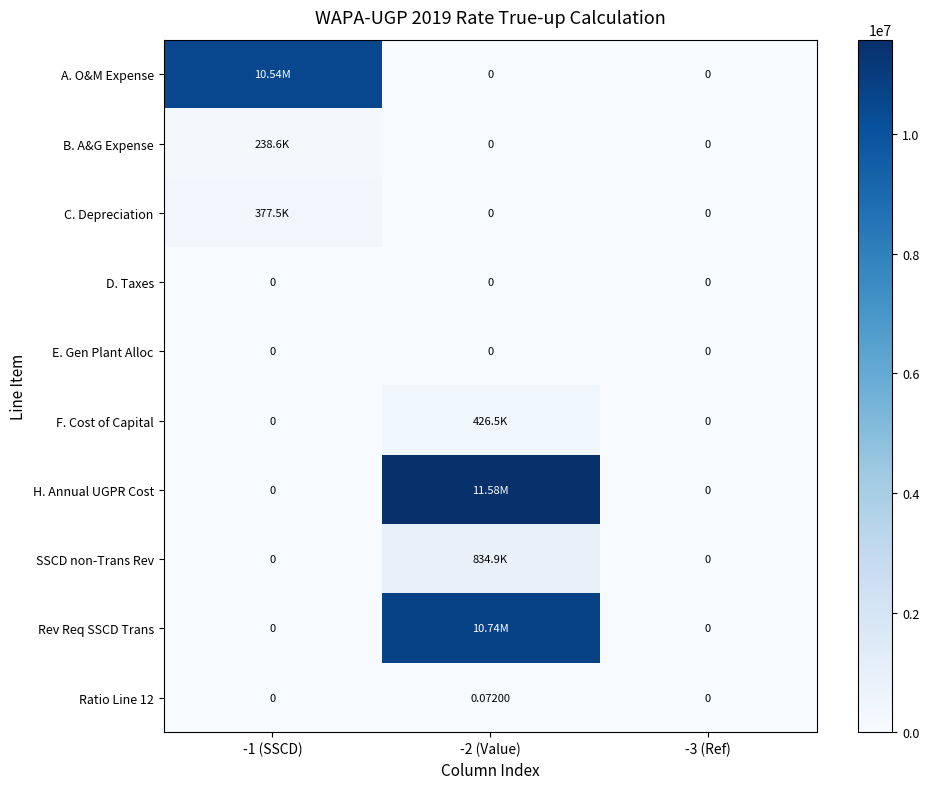

At how many categories does at least one series exceed 6170274?

2